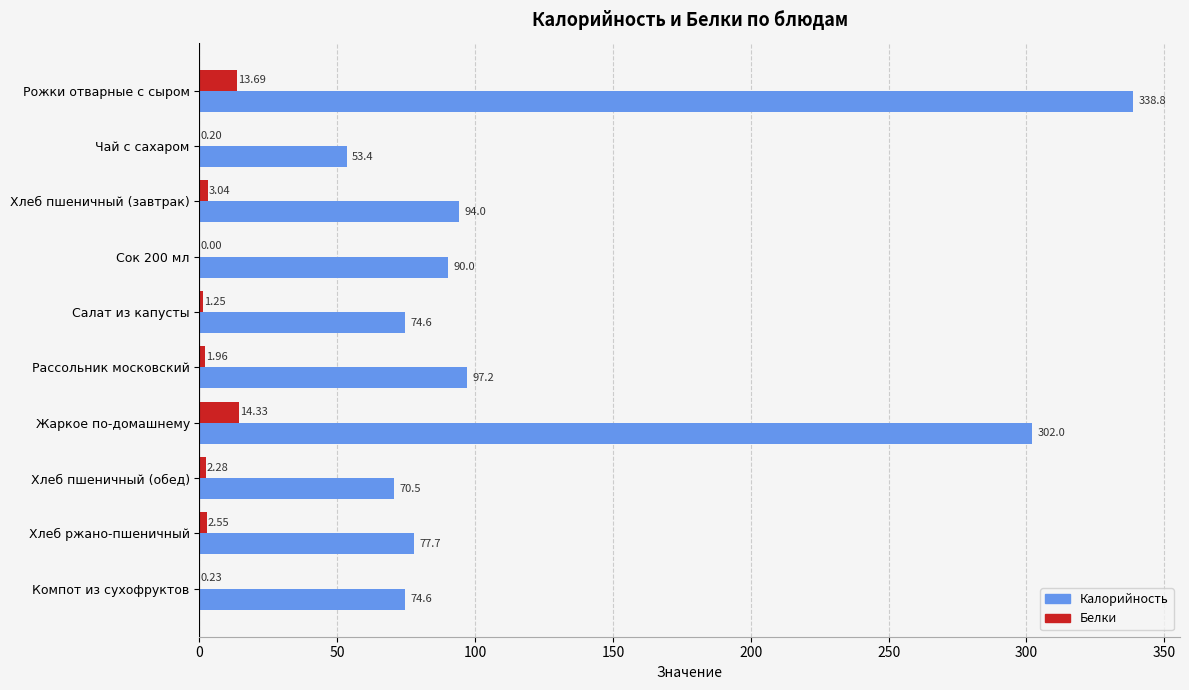

Which label corresponds to the largest value in the chart?

Рожки отварные с сыром